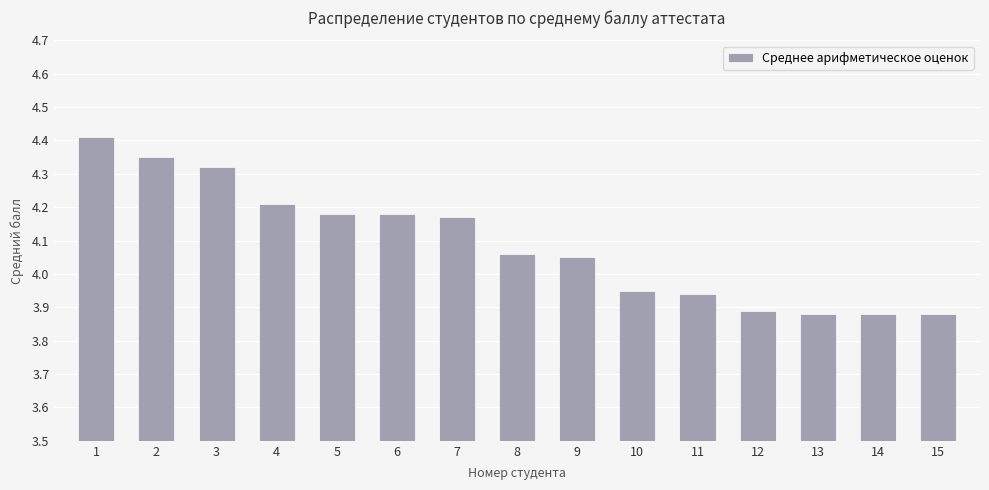

What is the greatest value displayed?

4.4